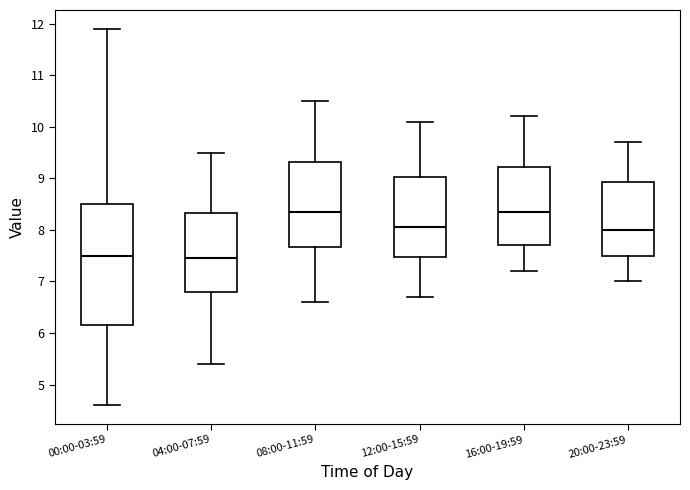

Where does the upper whisker of the box for 16:00-19:59 end on the y-axis? The values are not printed on the chart, so give them approximately, as read against the axis.

10.2